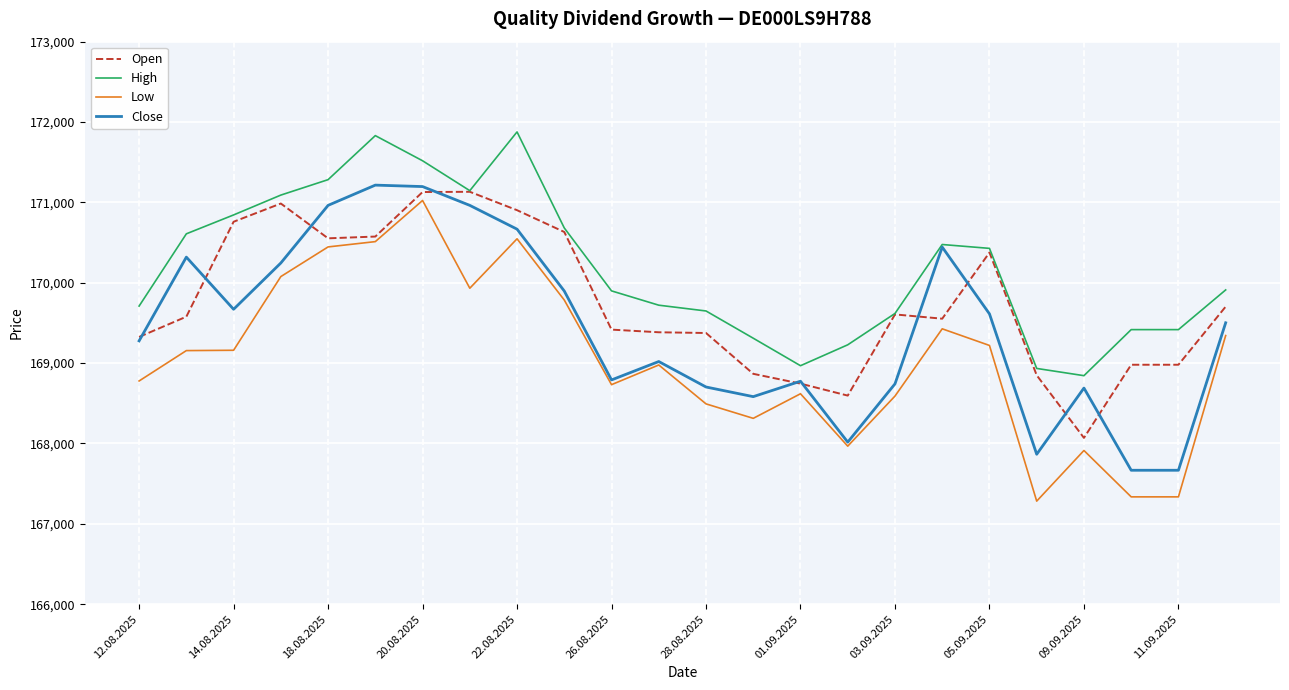

Which series has the largest total across all categories?

High